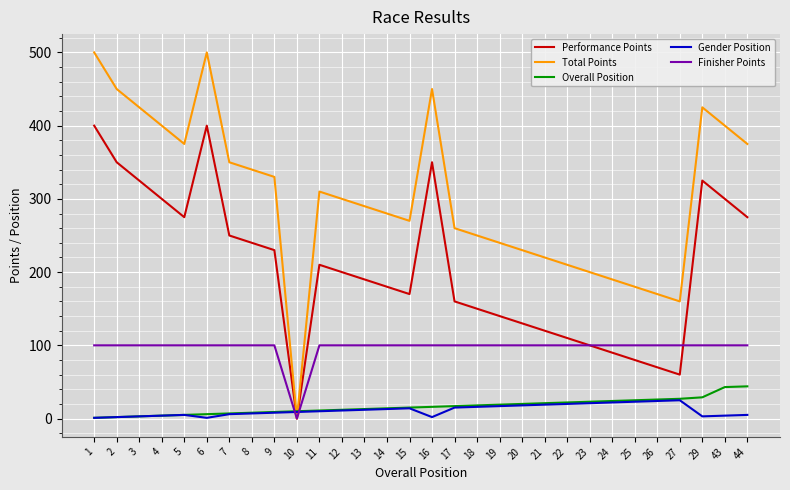

Which series has the widest spread of values?

Total Points